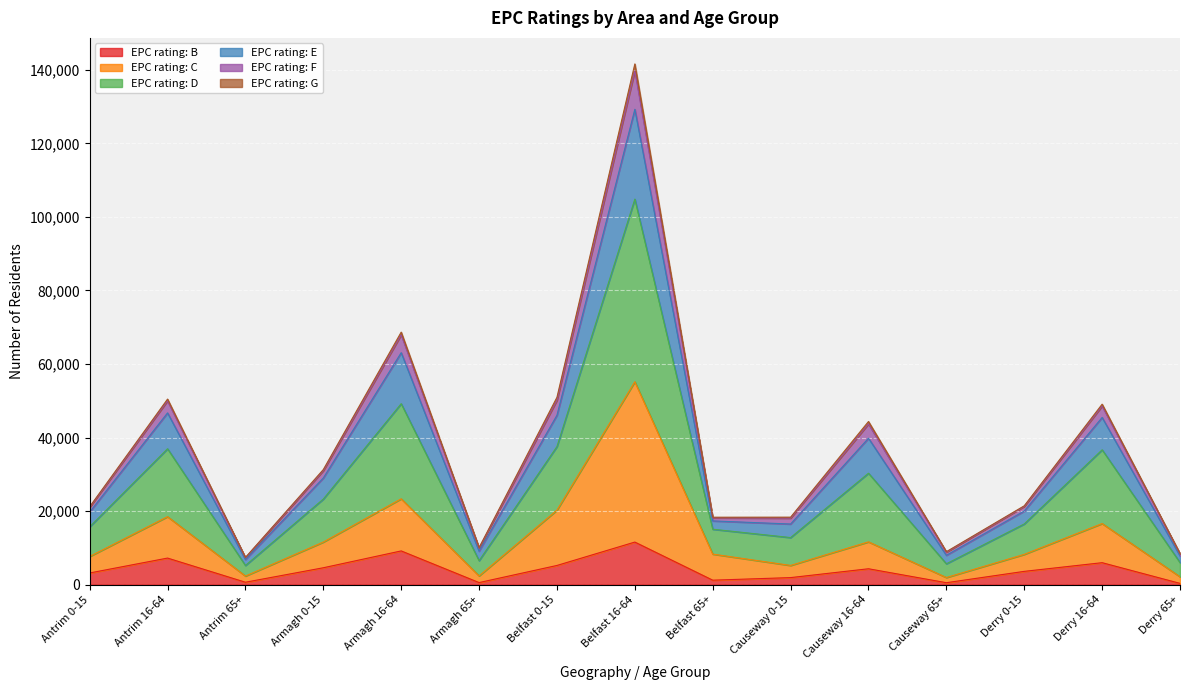

What is the maximum value for EPC rating: B?

11566